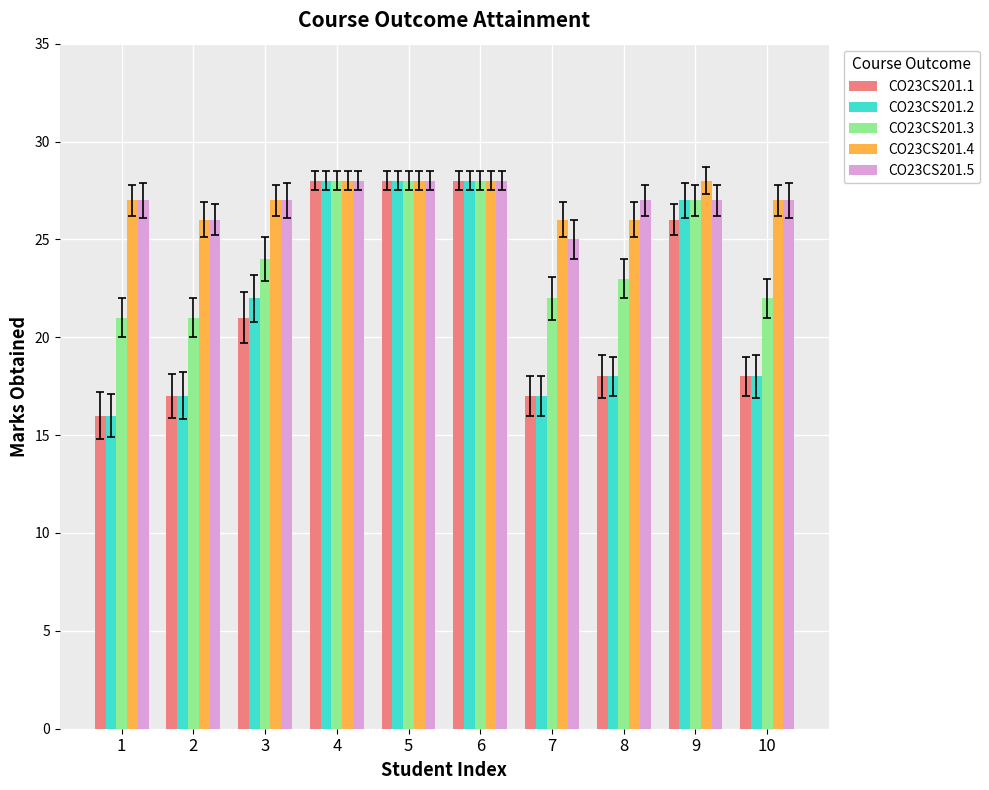

What is the value of the CO23CS201.4 bar at the 1st from the left?

27